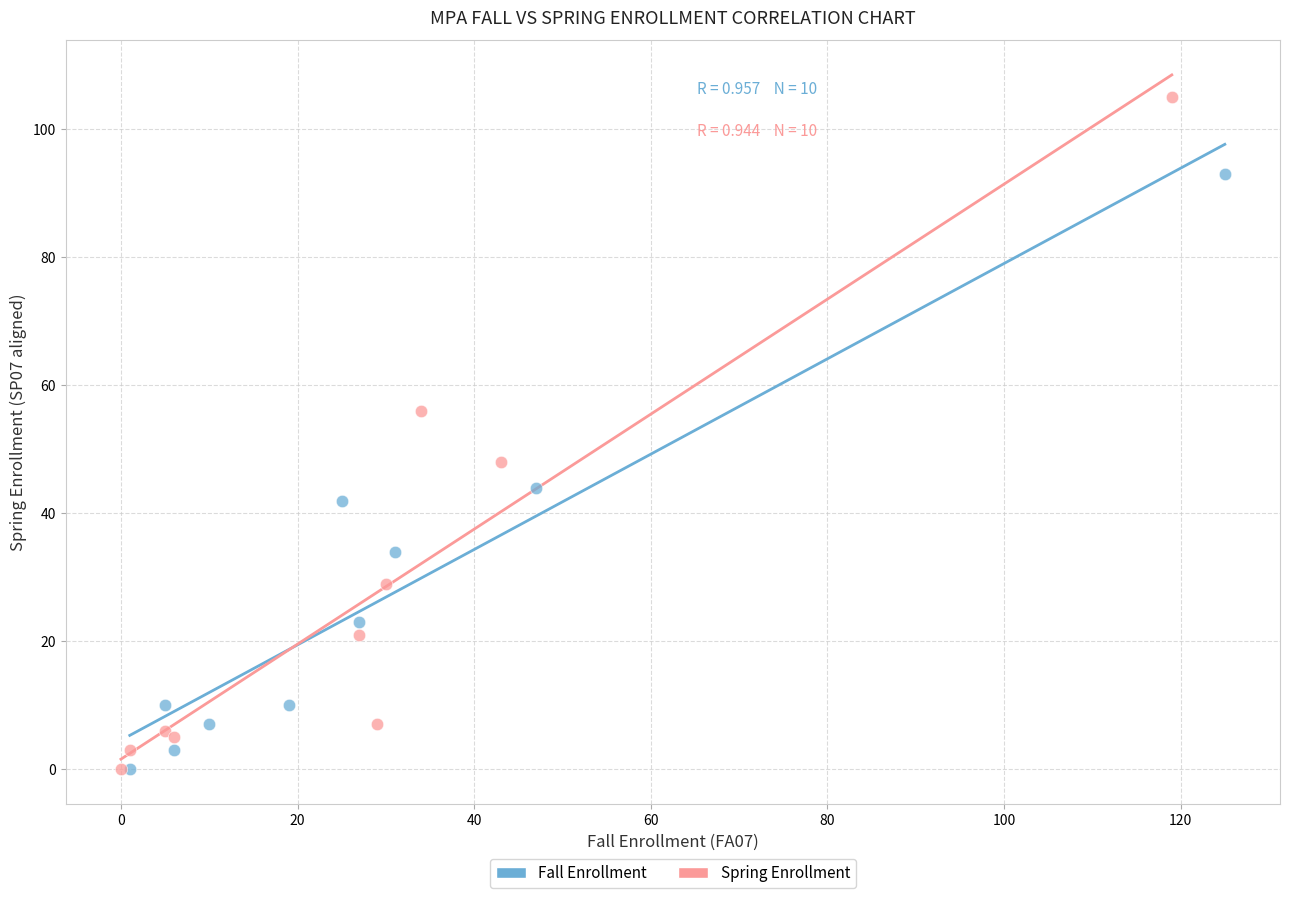

Which series has the widest spread of Y values?

Spring Enrollment